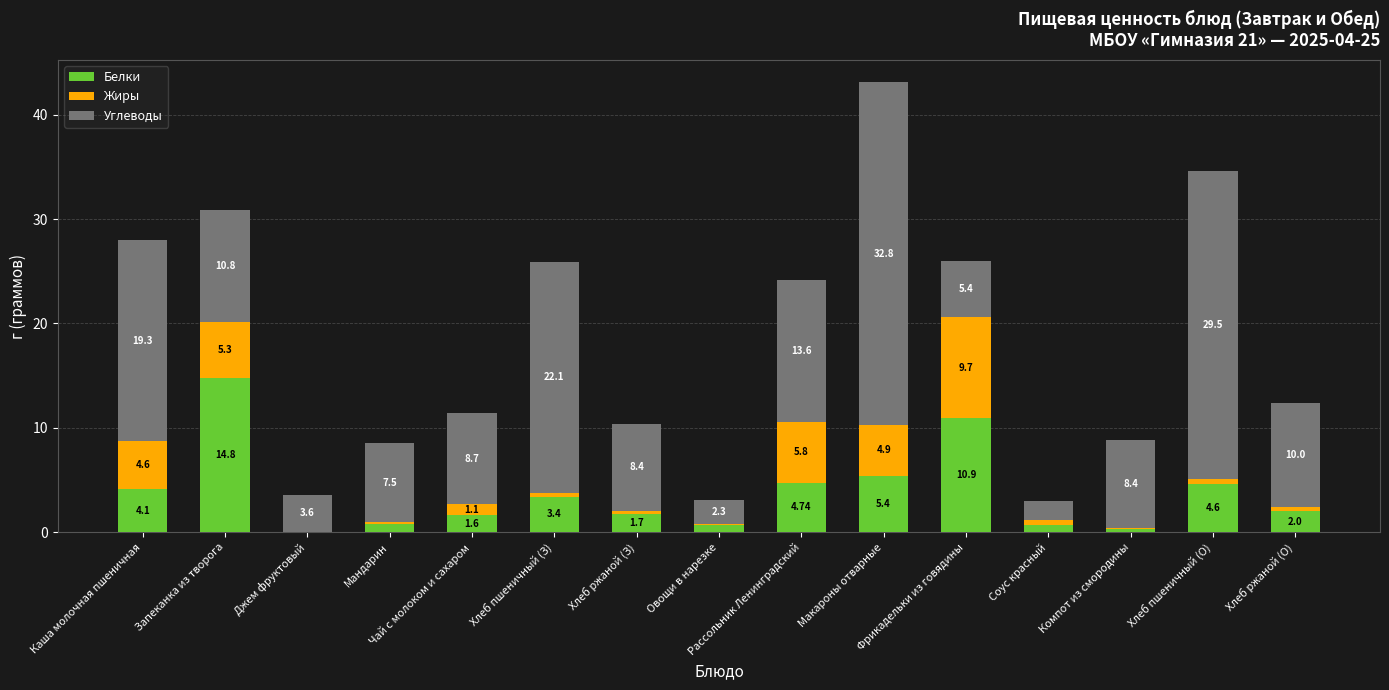

What is the sum of all Белки values?

55.7